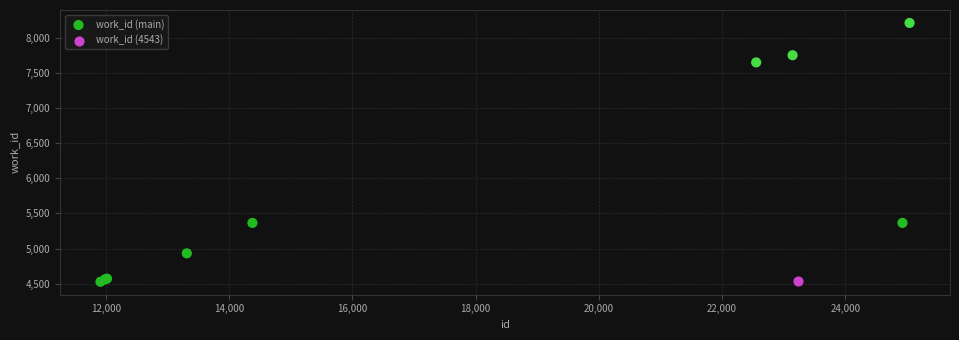

What are all the series names shown in the legend?

work_id (main), work_id (4543)